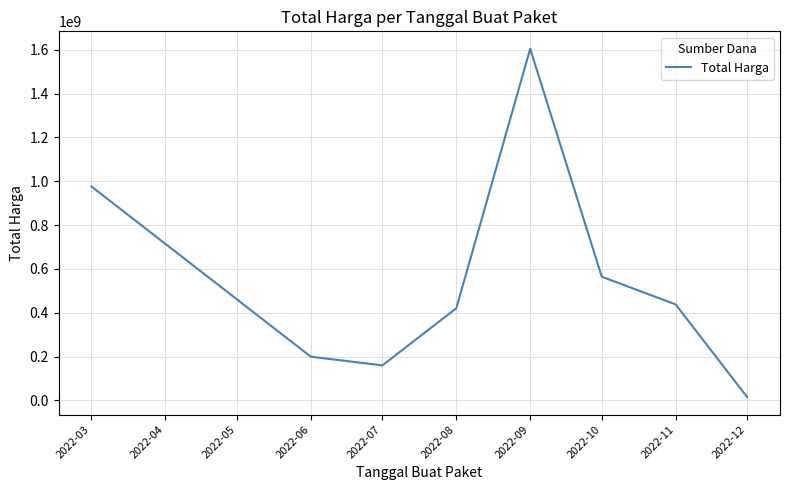

How many lines are shown in the chart?

1